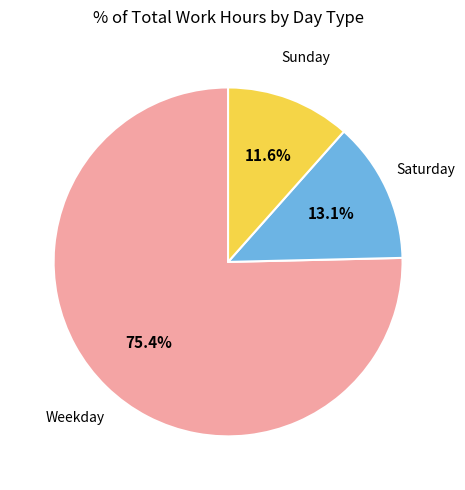

Is there a majority slice in this chart?

Yes